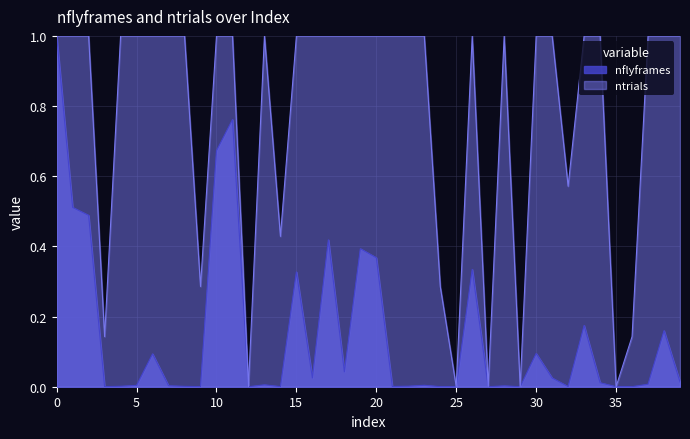

What are all the series names shown in the legend?

nflyframes, ntrials